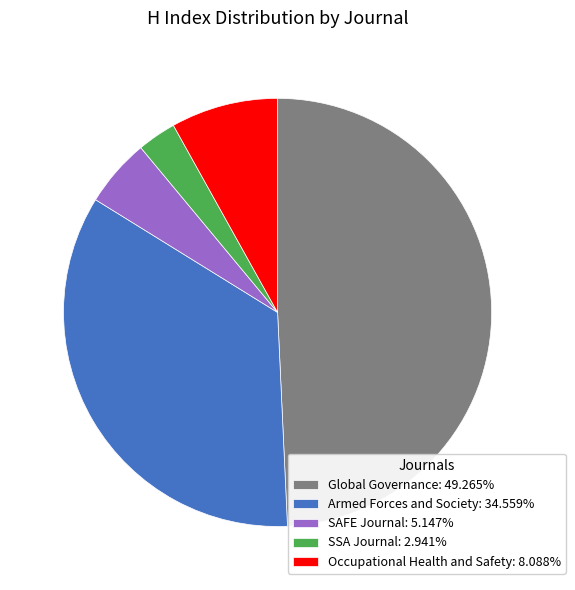

Does any single category account for the majority?

No